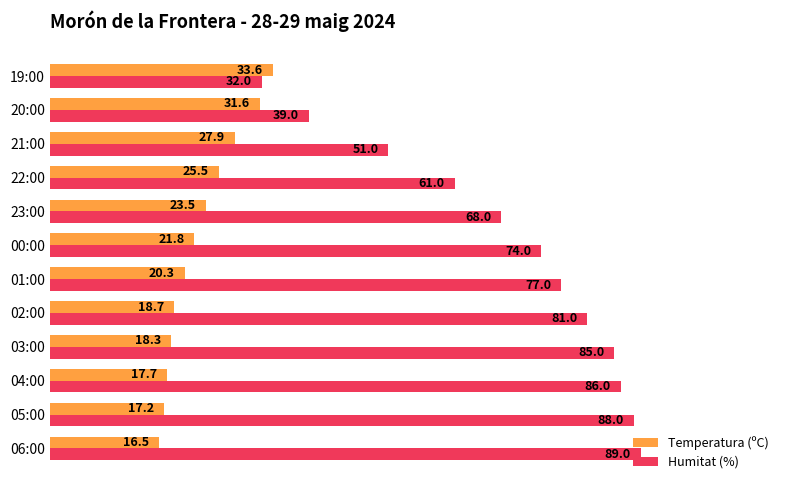

Between 23:00 and 22:00, which series saw the biggest shift?

Humitat (%)